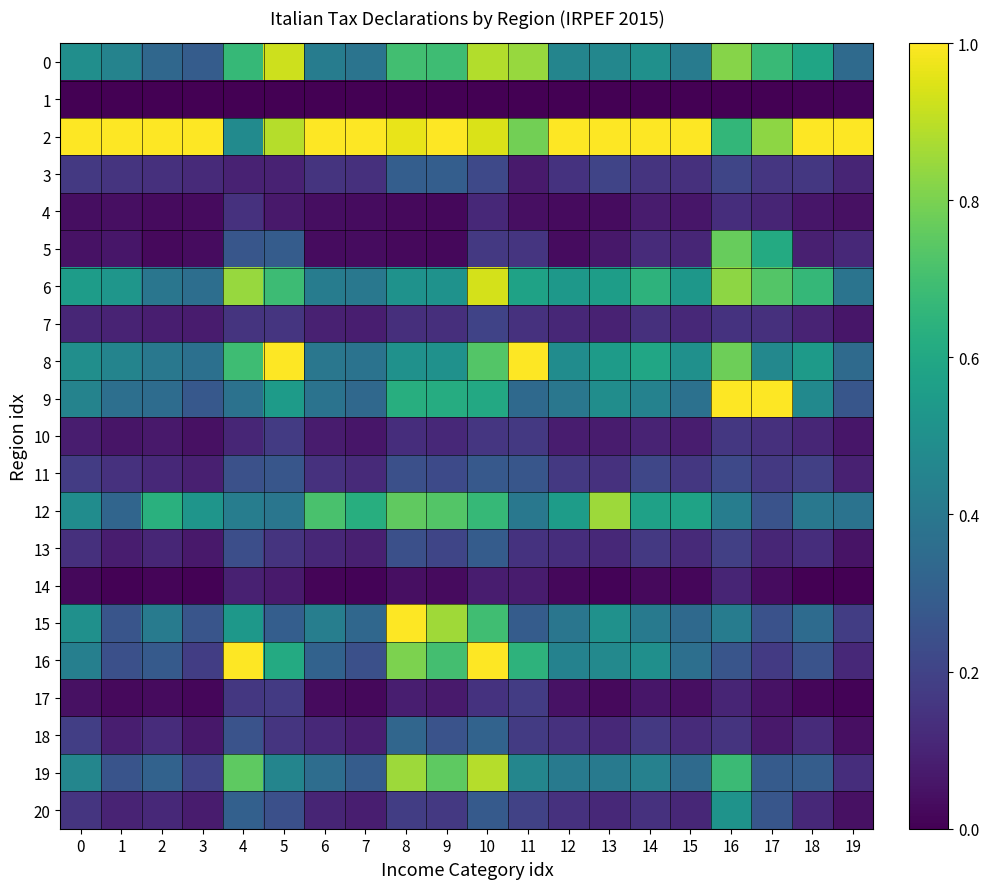

Reading right to left, what are all the values shown in this chart?

0: 19=0.3	18=0.6	17=0.7	16=0.8	15=0.4	14=0.5	13=0.5	12=0.5	11=0.8	10=0.9	9=0.7	8=0.7	7=0.4	6=0.4	5=0.9	4=0.7	3=0.3	2=0.3	1=0.4	0=0.5
1: 19=0.0	18=0.0	17=0.0	16=0.0	15=0.0	14=0.0	13=0.0	12=0.0	11=0.0	10=0.0	9=0.0	8=0.0	7=0.0	6=0.0	5=0.0	4=0.0	3=0.0	2=0.0	1=0.0	0=0.0
2: 19=1.0	18=1.0	17=0.8	16=0.7	15=1.0	14=1.0	13=1.0	12=1.0	11=0.8	10=0.9	9=1.0	8=1.0	7=1.0	6=1.0	5=0.9	4=0.5	3=1.0	2=1.0	1=1.0	0=1.0
3: 19=0.1	18=0.2	17=0.2	16=0.2	15=0.1	14=0.1	13=0.2	12=0.1	11=0.1	10=0.2	9=0.3	8=0.3	7=0.1	6=0.1	5=0.1	4=0.1	3=0.1	2=0.1	1=0.1	0=0.2
4: 19=0.0	18=0.1	17=0.1	16=0.1	15=0.1	14=0.1	13=0.0	12=0.0	11=0.0	10=0.1	9=0.0	8=0.0	7=0.0	6=0.0	5=0.1	4=0.1	3=0.0	2=0.0	1=0.0	0=0.0
5: 19=0.1	18=0.1	17=0.6	16=0.8	15=0.1	14=0.1	13=0.1	12=0.0	11=0.2	10=0.2	9=0.0	8=0.0	7=0.0	6=0.0	5=0.3	4=0.3	3=0.0	2=0.0	1=0.1	0=0.0
6: 19=0.4	18=0.7	17=0.7	16=0.8	15=0.5	14=0.6	13=0.6	12=0.5	11=0.6	10=0.9	9=0.5	8=0.5	7=0.4	6=0.4	5=0.7	4=0.8	3=0.4	2=0.4	1=0.5	0=0.6
7: 19=0.1	18=0.1	17=0.1	16=0.1	15=0.1	14=0.1	13=0.1	12=0.1	11=0.1	10=0.2	9=0.1	8=0.1	7=0.1	6=0.1	5=0.2	4=0.2	3=0.1	2=0.1	1=0.1	0=0.1
8: 19=0.3	18=0.5	17=0.5	16=0.8	15=0.5	14=0.6	13=0.5	12=0.5	11=1.0	10=0.7	9=0.5	8=0.5	7=0.4	6=0.4	5=1.0	4=0.7	3=0.4	2=0.4	1=0.5	0=0.5
9: 19=0.3	18=0.5	17=1.0	16=1.0	15=0.4	14=0.4	13=0.5	12=0.4	11=0.3	10=0.6	9=0.6	8=0.6	7=0.3	6=0.4	5=0.5	4=0.4	3=0.3	2=0.4	1=0.4	0=0.4
10: 19=0.1	18=0.1	17=0.1	16=0.2	15=0.1	14=0.1	13=0.1	12=0.1	11=0.2	10=0.2	9=0.1	8=0.1	7=0.1	6=0.1	5=0.2	4=0.1	3=0.0	2=0.1	1=0.1	0=0.1
11: 19=0.1	18=0.2	17=0.2	16=0.2	15=0.2	14=0.2	13=0.1	12=0.2	11=0.3	10=0.3	9=0.2	8=0.2	7=0.1	6=0.1	5=0.3	4=0.2	3=0.1	2=0.1	1=0.1	0=0.2
12: 19=0.4	18=0.4	17=0.3	16=0.4	15=0.6	14=0.6	13=0.9	12=0.6	11=0.4	10=0.7	9=0.7	8=0.8	7=0.6	6=0.7	5=0.4	4=0.4	3=0.5	2=0.6	1=0.3	0=0.5
13: 19=0.1	18=0.1	17=0.1	16=0.2	15=0.1	14=0.2	13=0.1	12=0.1	11=0.1	10=0.3	9=0.2	8=0.2	7=0.1	6=0.1	5=0.2	4=0.2	3=0.1	2=0.1	1=0.1	0=0.1
14: 19=0.0	18=0.0	17=0.0	16=0.1	15=0.0	14=0.0	13=0.0	12=0.0	11=0.1	10=0.1	9=0.0	8=0.0	7=0.0	6=0.0	5=0.1	4=0.1	3=0.0	2=0.0	1=0.0	0=0.0
15: 19=0.2	18=0.3	17=0.3	16=0.4	15=0.3	14=0.4	13=0.5	12=0.4	11=0.3	10=0.7	9=0.9	8=1.0	7=0.3	6=0.4	5=0.3	4=0.5	3=0.3	2=0.4	1=0.3	0=0.5
16: 19=0.1	18=0.3	17=0.2	16=0.3	15=0.4	14=0.5	13=0.5	12=0.4	11=0.6	10=1.0	9=0.7	8=0.8	7=0.2	6=0.3	5=0.6	4=1.0	3=0.2	2=0.3	1=0.2	0=0.4
17: 19=0.0	18=0.0	17=0.0	16=0.1	15=0.0	14=0.1	13=0.0	12=0.0	11=0.2	10=0.1	9=0.1	8=0.1	7=0.0	6=0.0	5=0.2	4=0.2	3=0.0	2=0.0	1=0.0	0=0.0
18: 19=0.0	18=0.1	17=0.1	16=0.1	15=0.1	14=0.2	13=0.1	12=0.1	11=0.2	10=0.3	9=0.3	8=0.3	7=0.1	6=0.1	5=0.2	4=0.3	3=0.1	2=0.1	1=0.1	0=0.2
19: 19=0.1	18=0.3	17=0.3	16=0.7	15=0.3	14=0.4	13=0.4	12=0.4	11=0.5	10=0.9	9=0.8	8=0.9	7=0.3	6=0.4	5=0.5	4=0.8	3=0.2	2=0.3	1=0.3	0=0.5
20: 19=0.0	18=0.1	17=0.3	16=0.5	15=0.1	14=0.1	13=0.1	12=0.1	11=0.2	10=0.3	9=0.2	8=0.2	7=0.1	6=0.1	5=0.2	4=0.3	3=0.1	2=0.1	1=0.1	0=0.2